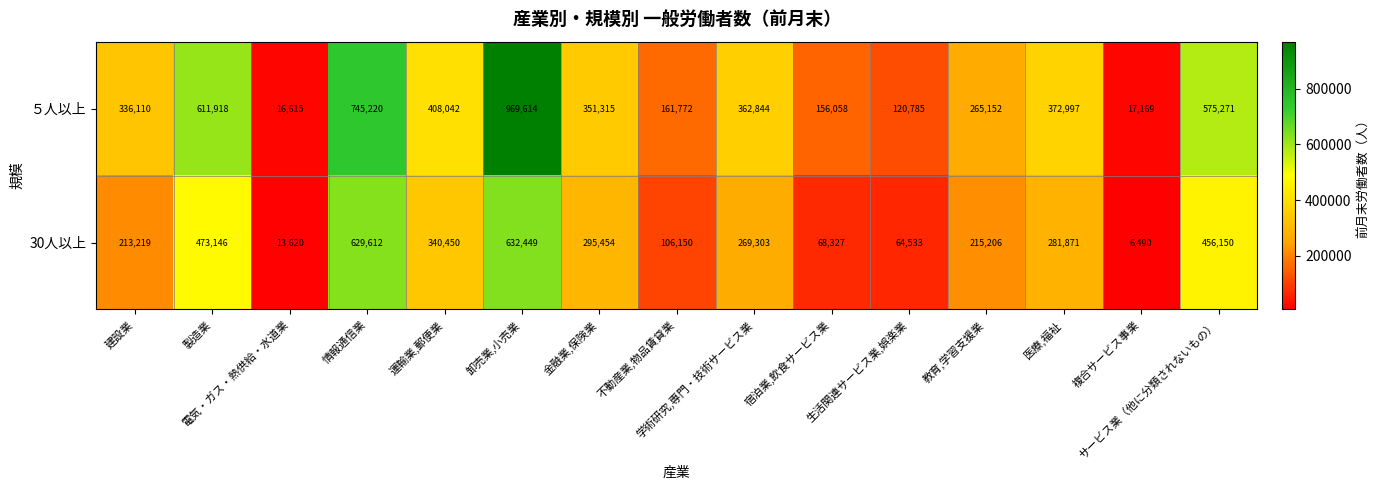

Rank the series by their average value, from highest to lowest.

５人以上, 30人以上